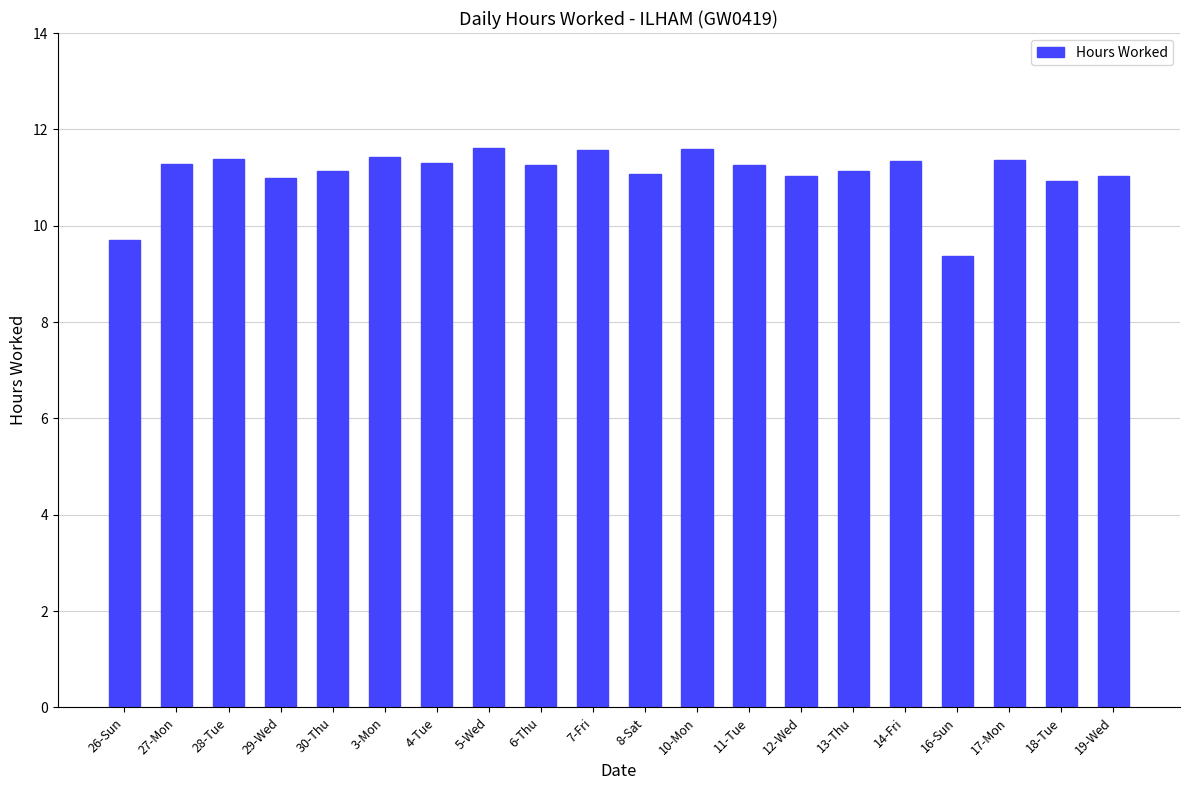

At which label does the data first exceed 11?

27-Mon